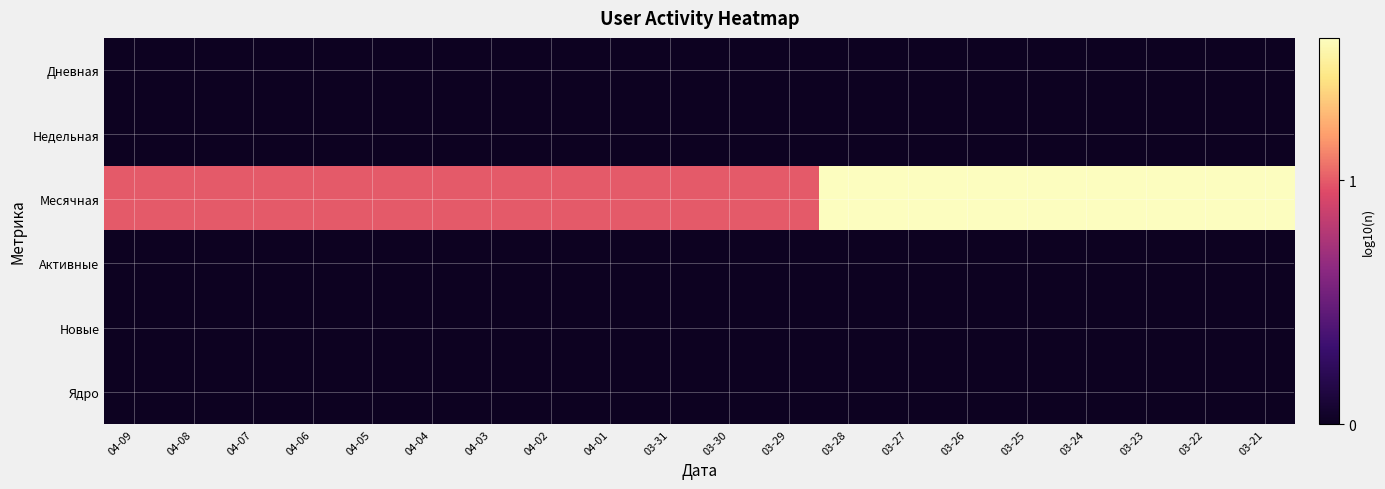

Count the number of data series in this chart.

6